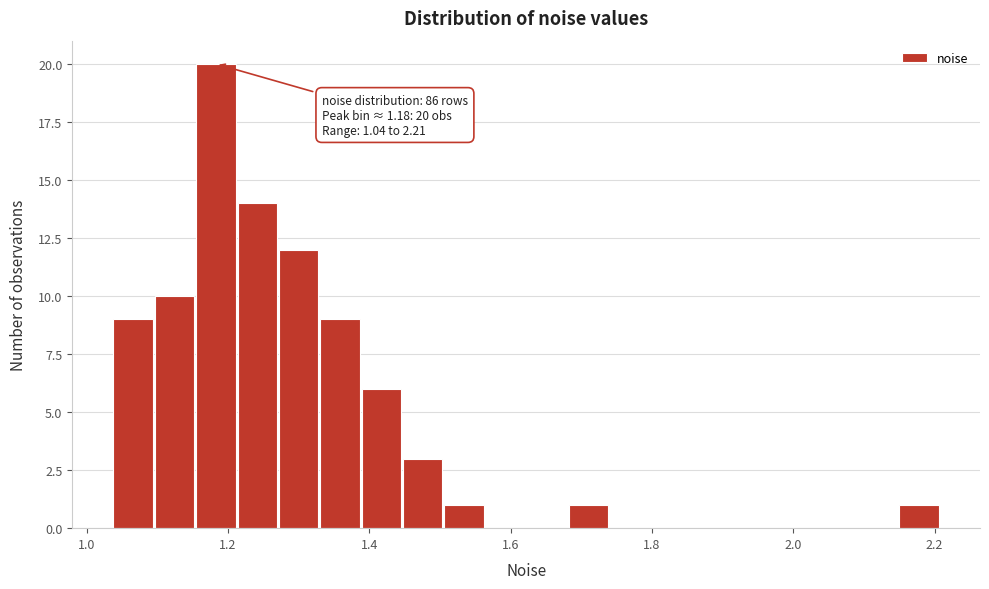

Around what value on the x-axis is the tallest bar? Give the approximate position of its centre, as read against the axis.

1.18